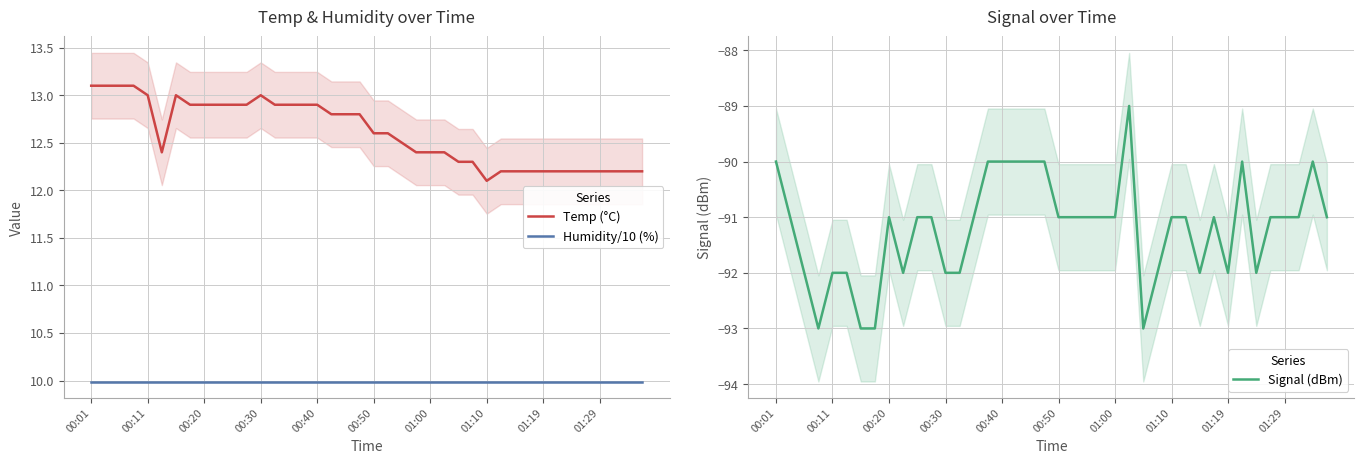

The Temp (°C) series shows 5.3 at 35. True or false?

False